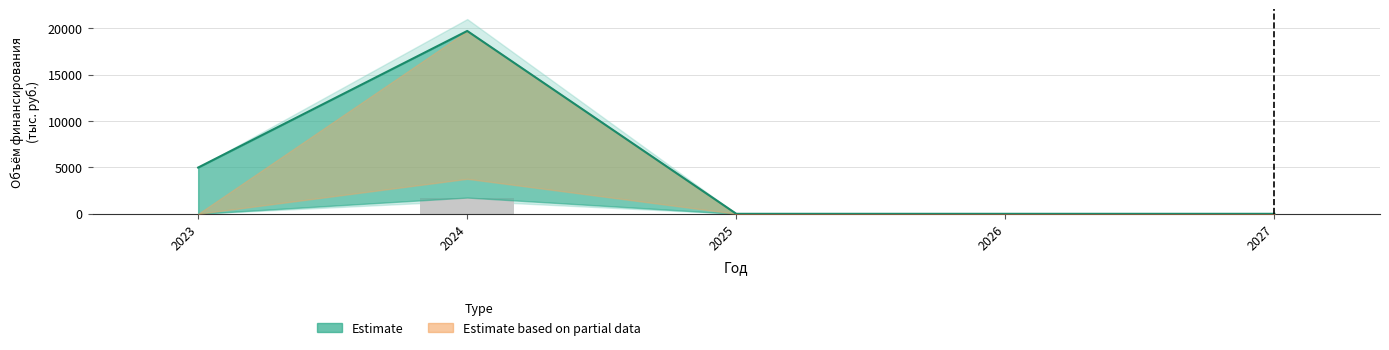

How many bars are there in each group?

2